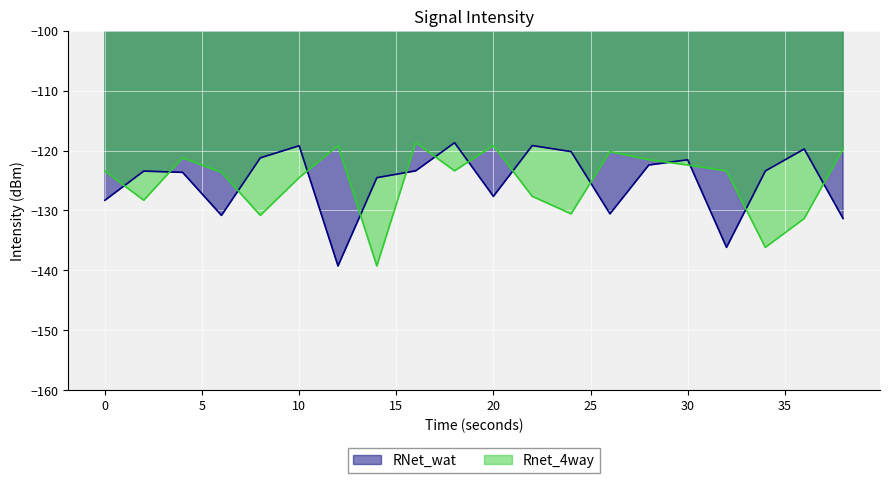

What is the sum of the Rnet_4way values at 26 and 14?

-259.4